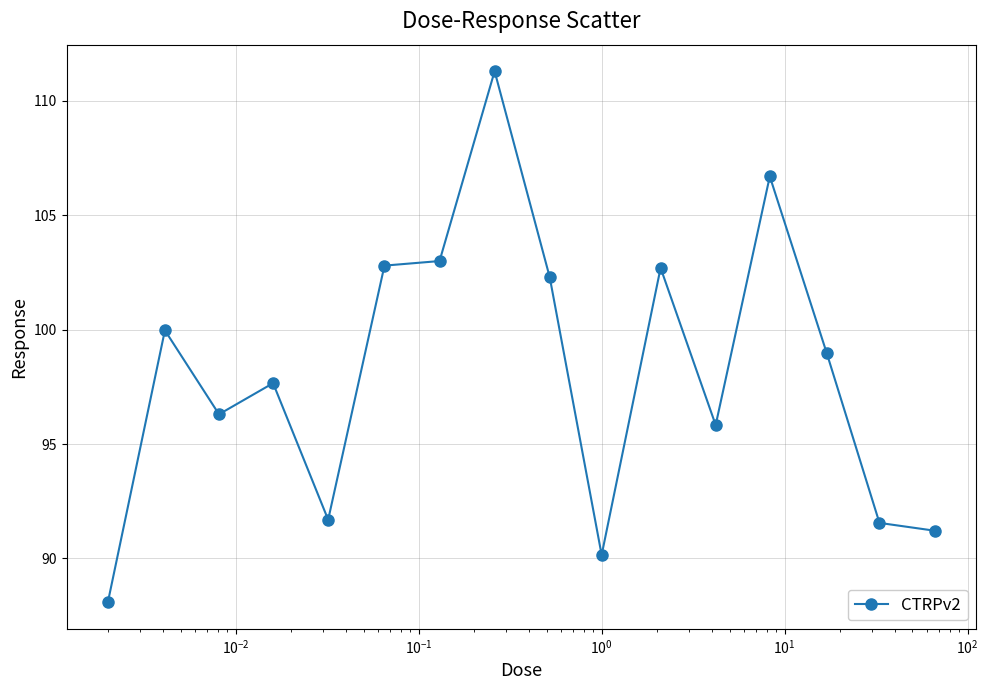

What is the value of the 3rd point from the left?

96.3